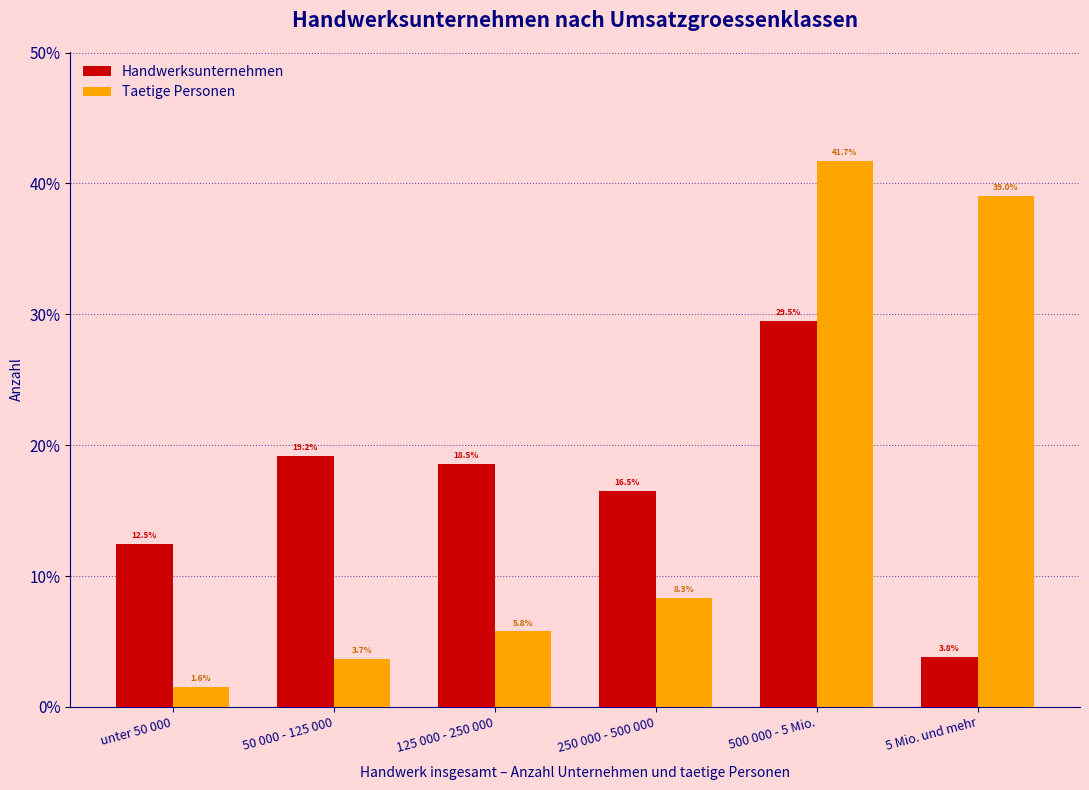

Reading left to right, transcribe all the data shown in this chart.

Handwerksunternehmen: unter 50 000=12.5	50 000 - 125 000=19.2	125 000 - 250 000=18.5	250 000 - 500 000=16.5	500 000 - 5 Mio.=29.5	5 Mio. und mehr=3.8
Taetige Personen: unter 50 000=1.6	50 000 - 125 000=3.7	125 000 - 250 000=5.8	250 000 - 500 000=8.3	500 000 - 5 Mio.=41.7	5 Mio. und mehr=39.0